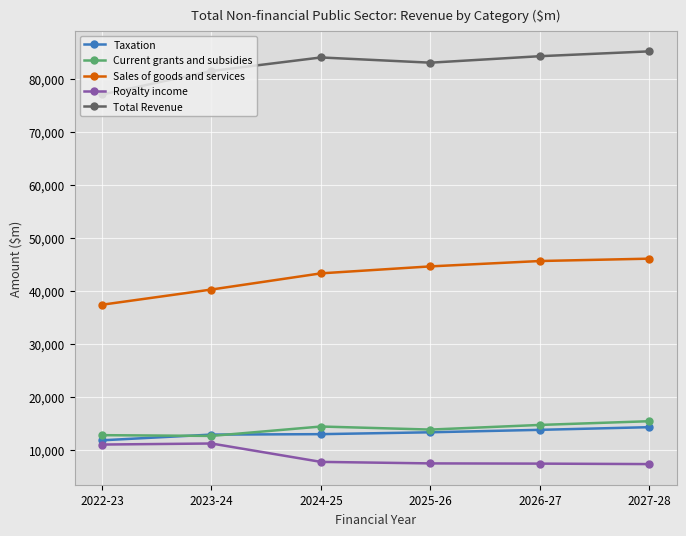

What is the difference between the second highest and second lowest values in the Sales of goods and services series?

5380